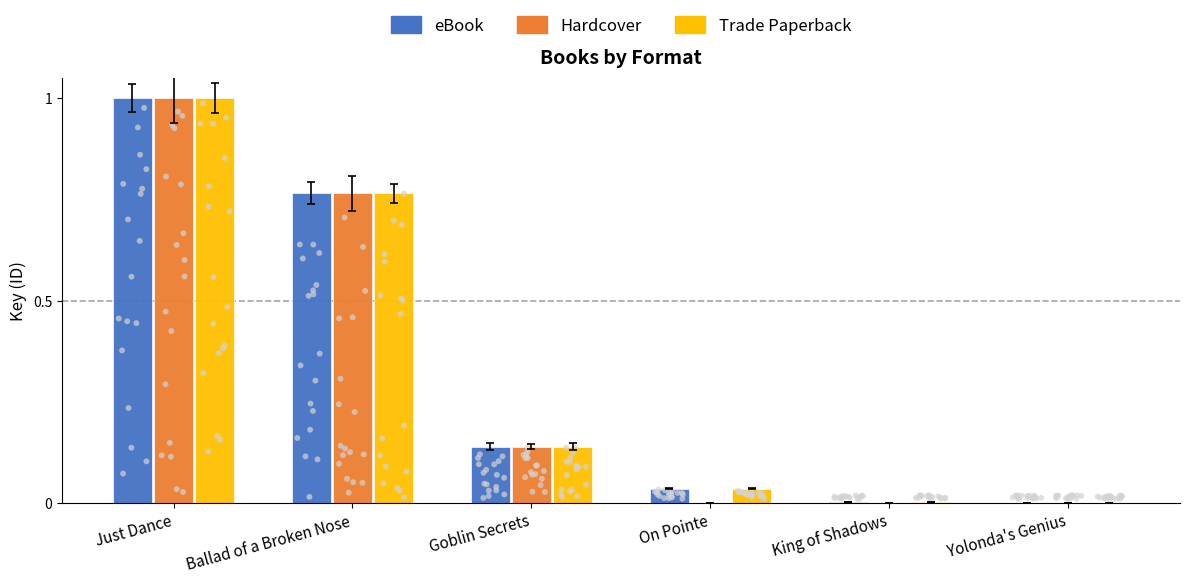

What is the total value across all series at Goblin Secrets?

0.4